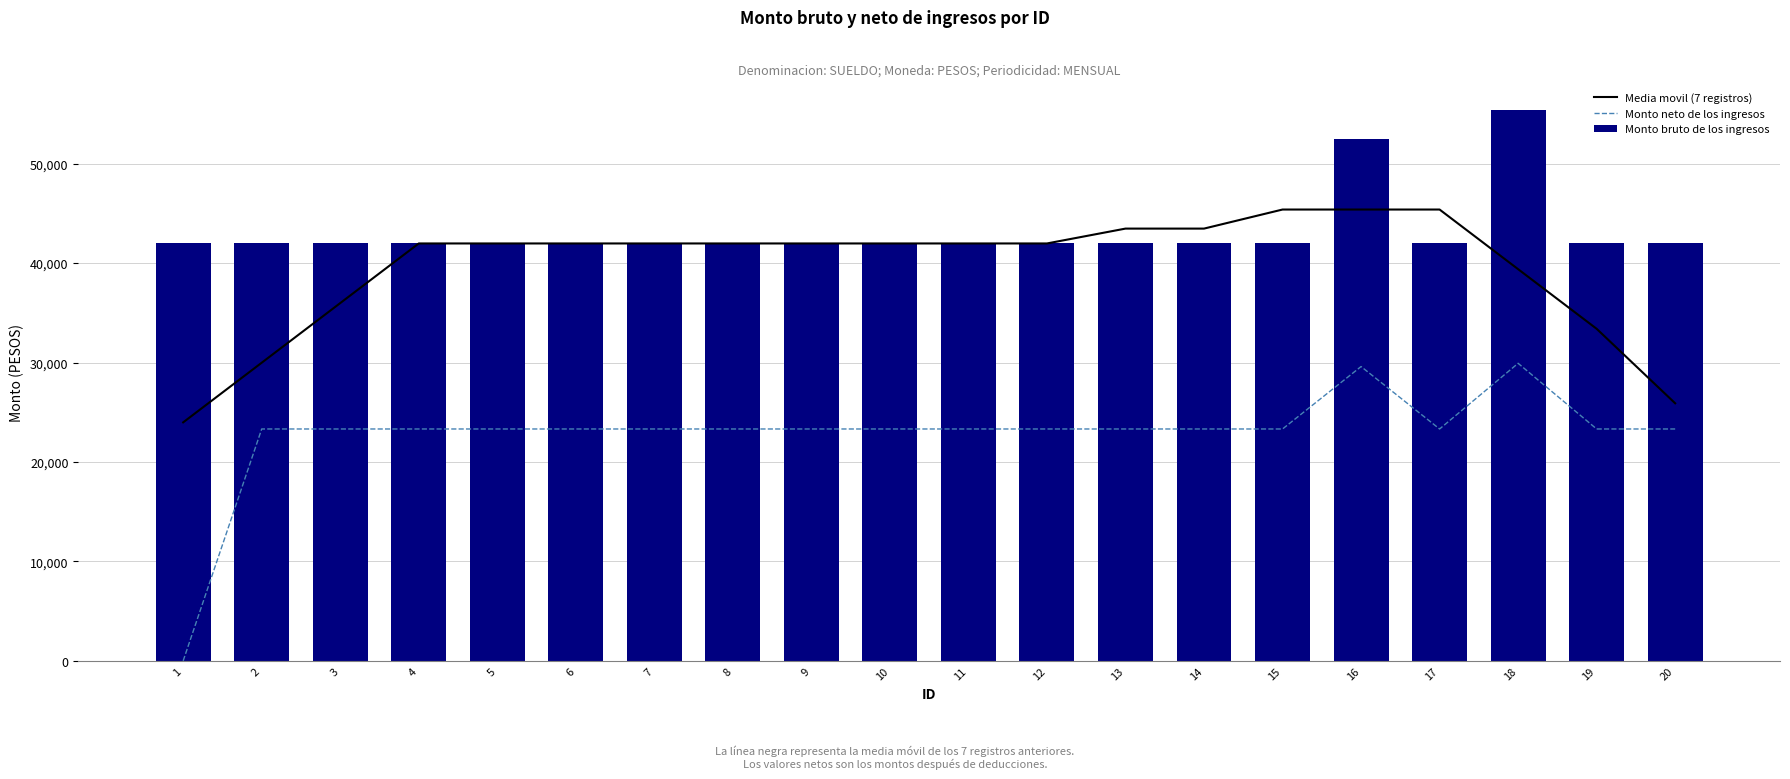

Which series has the widest spread of values?

Monto neto de los ingresos